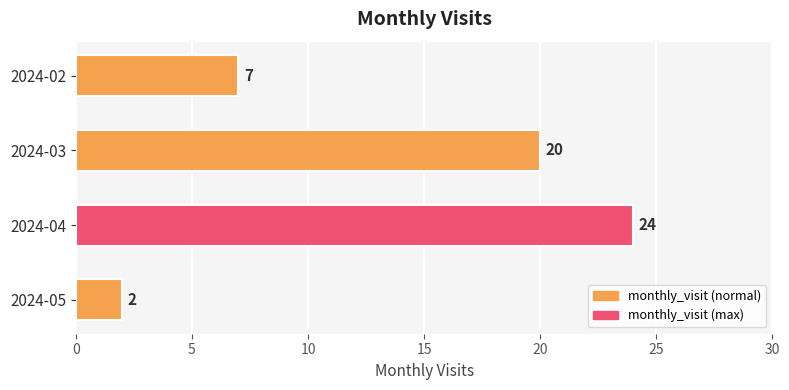

What is the maximum value shown in the chart?

24